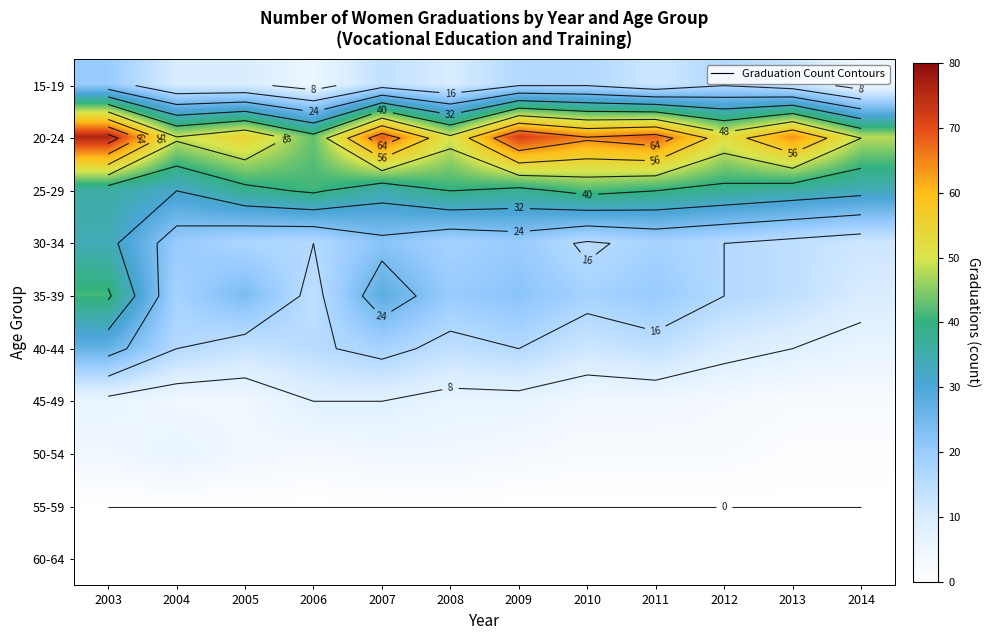

Which label corresponds to the smallest value in the chart?

2003